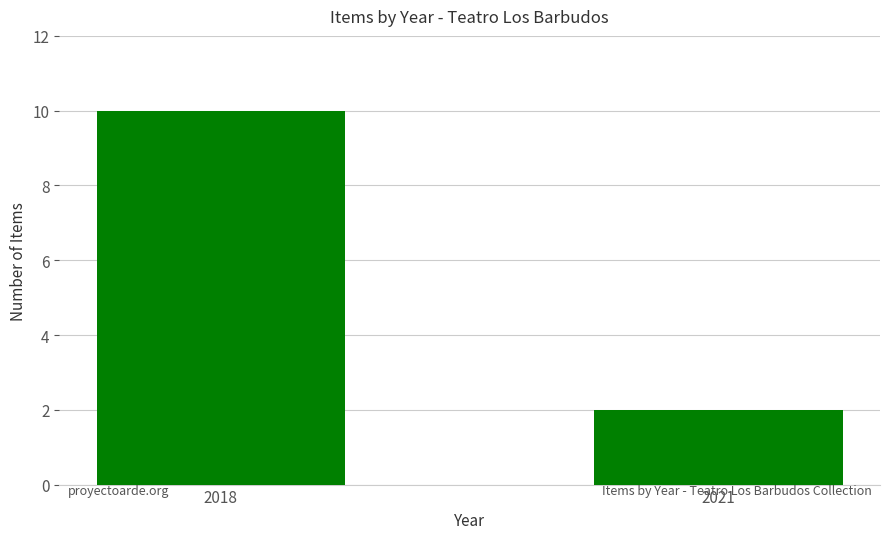

Rank the categories by value from highest to lowest.

2018, 2021